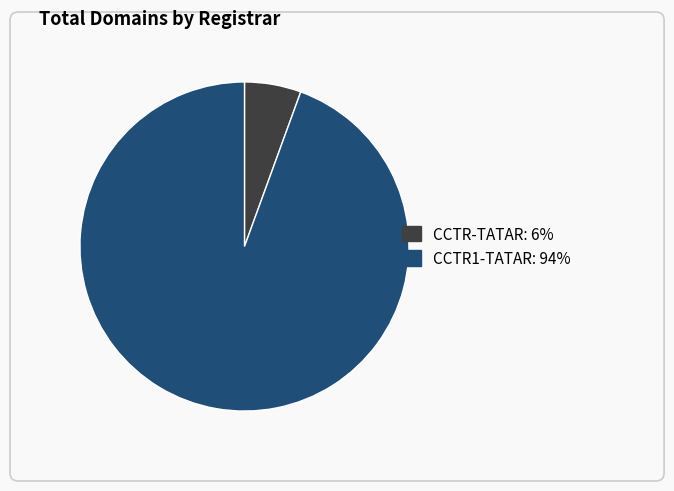

What is the smallest slice in the pie chart?

CCTR-TATAR